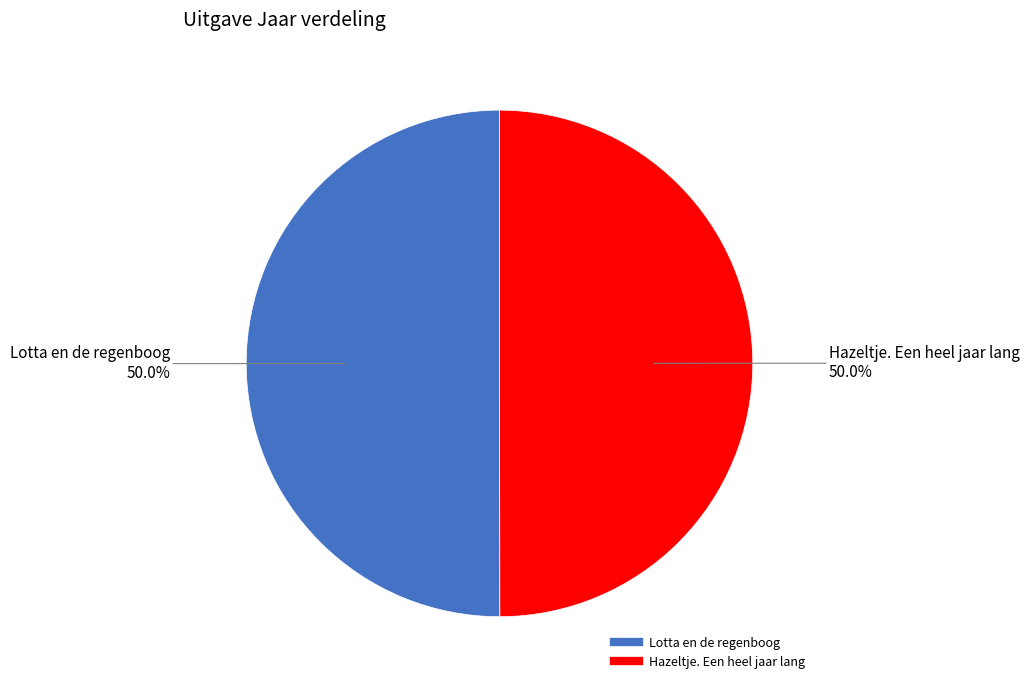

How many segments does this pie chart have?

2